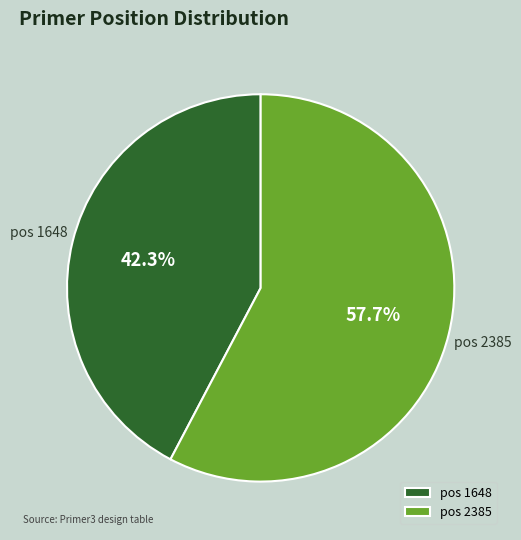

Which category accounts for the majority?

pos 2385